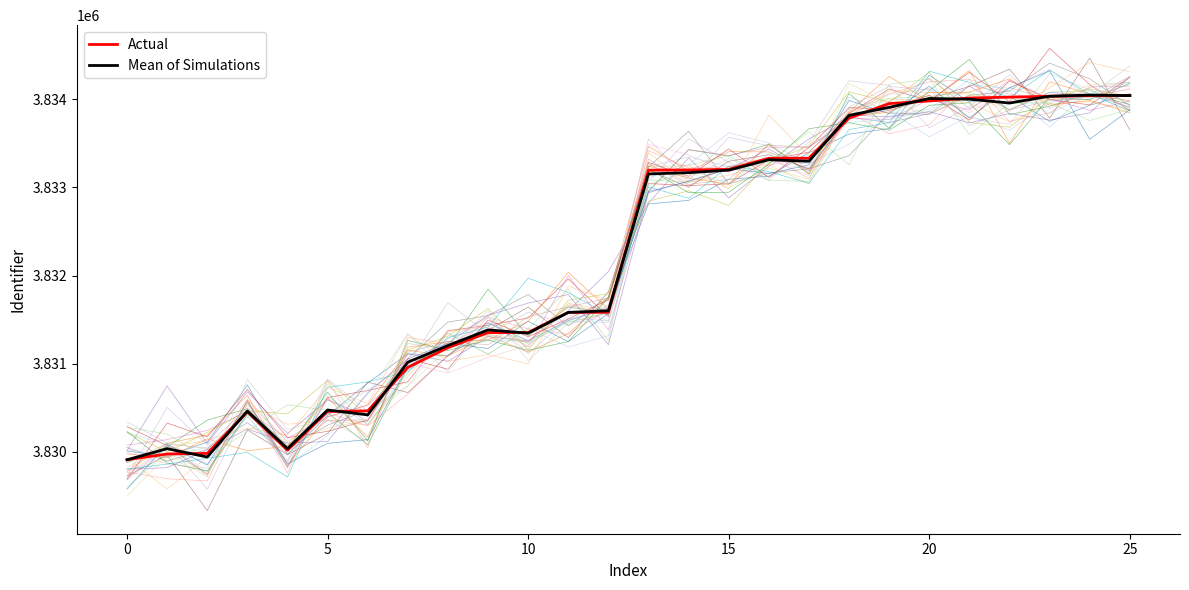

Does the chart display data point markers on the line(s)?

No